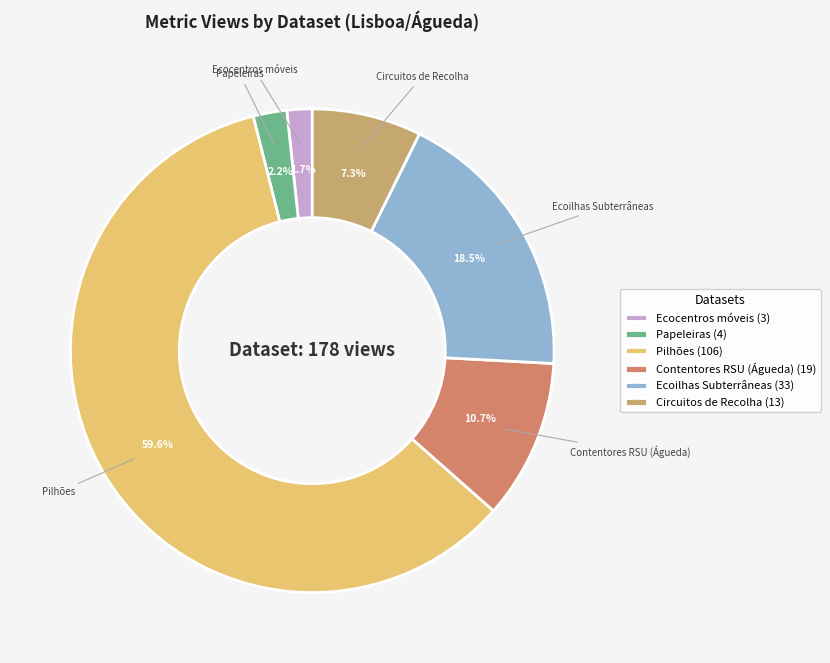

Count the number of slices in the pie.

6